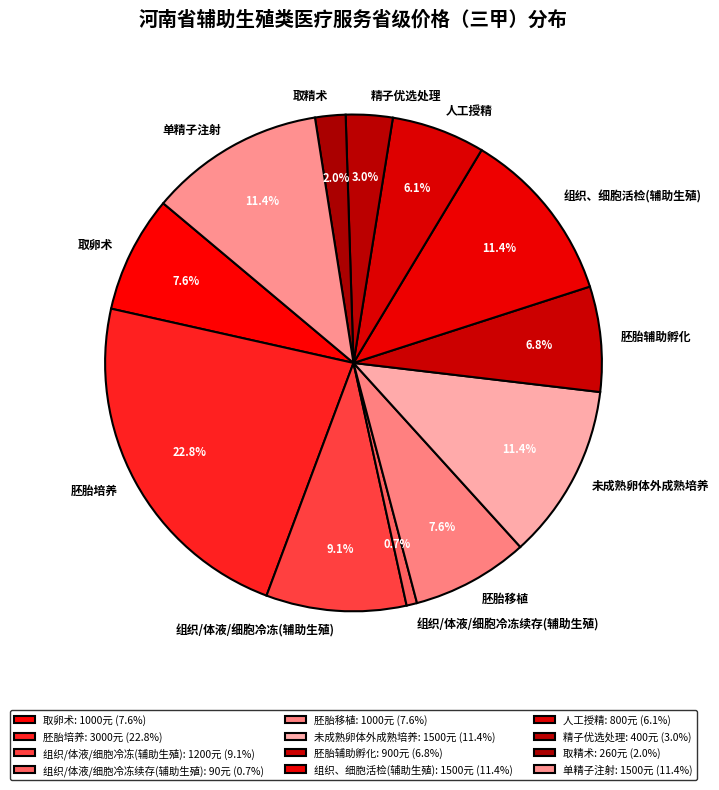

Does 组织/体液/细胞冷冻(辅助生殖) represent more than half of the total?

No